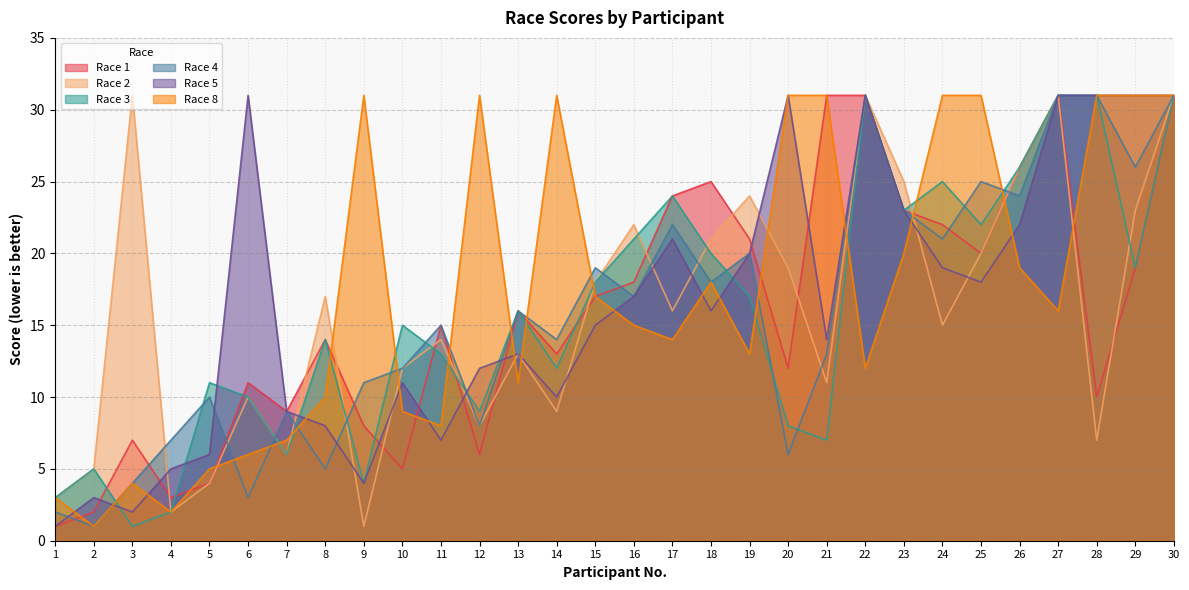

Between which two adjacent categories do Race 2 and Race 5 first intersect?

3 and 4